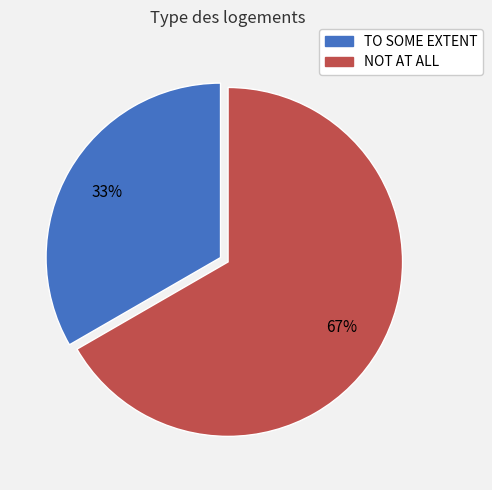

True or false: TO SOME EXTENT accounts for 33% of the total.

True